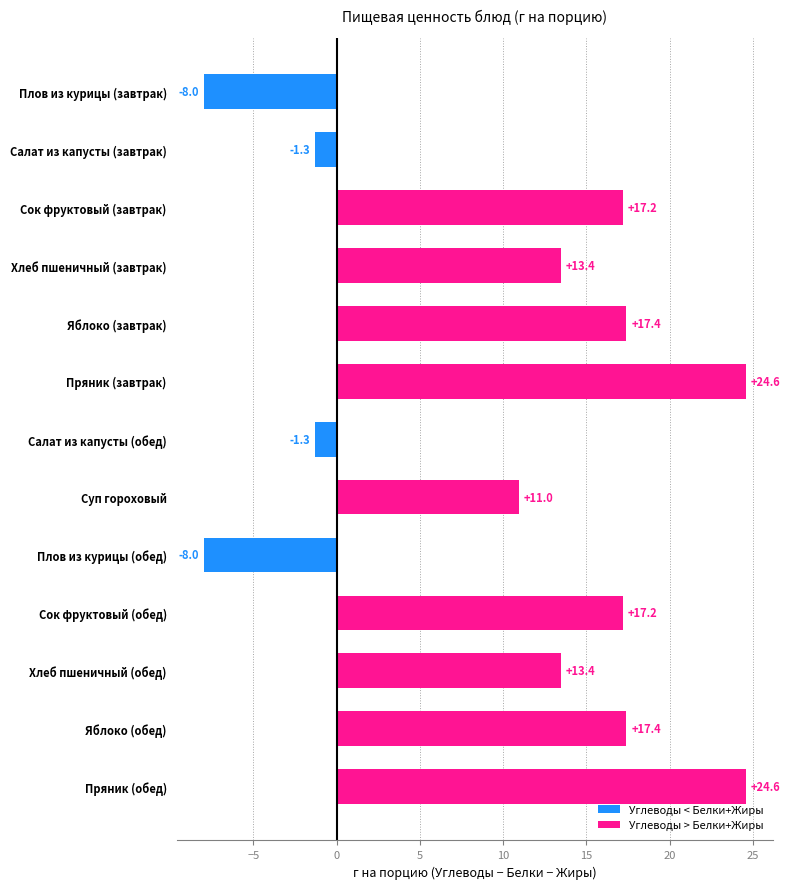

What is the smallest value displayed?

-8.0